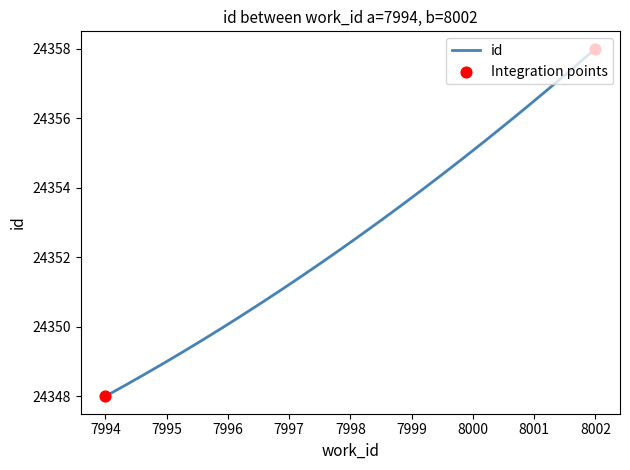

What is the smallest value displayed?

24348.0